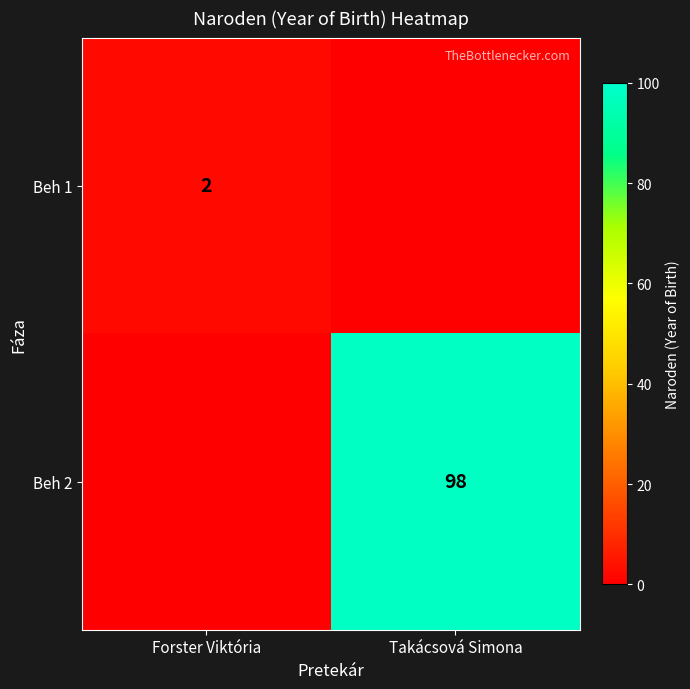

True or false: Beh 1 has a value of 2 at Forster Viktória.

True